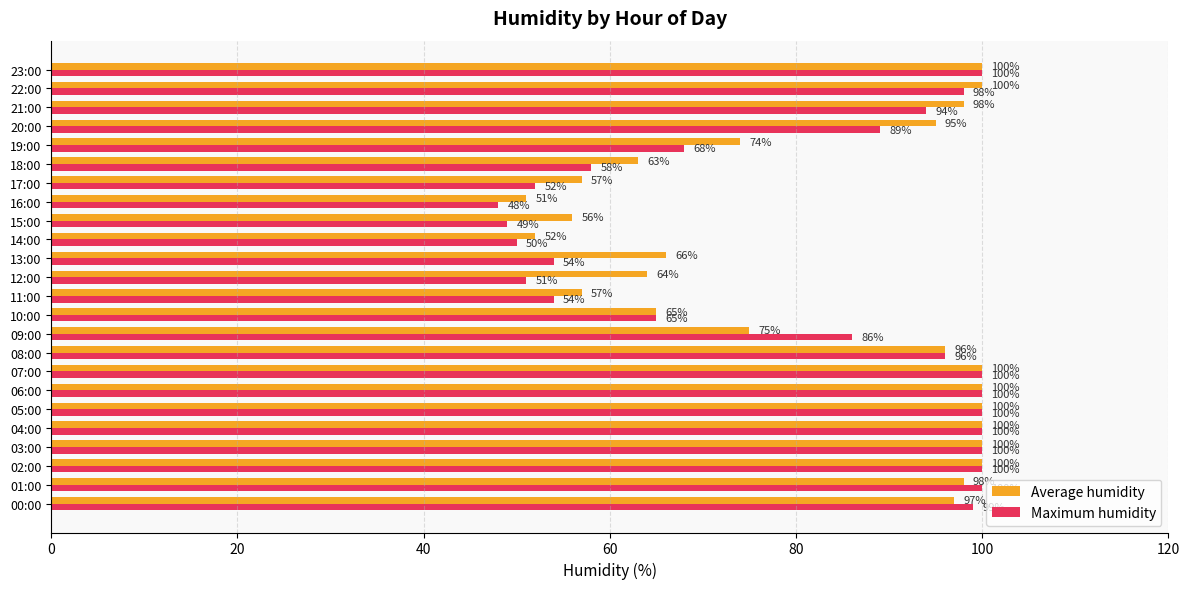

At which label is Average humidity closest to 75?

09:00